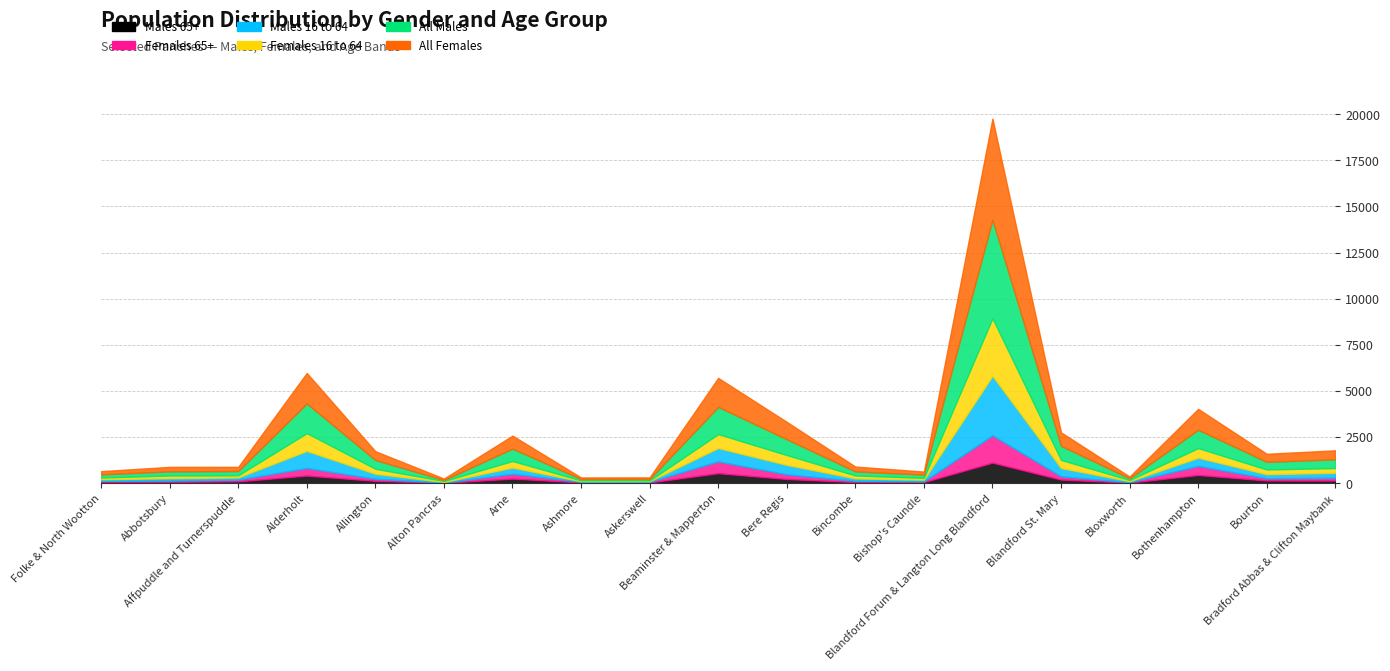

What is the label of the 11th point from the left?

Bere Regis